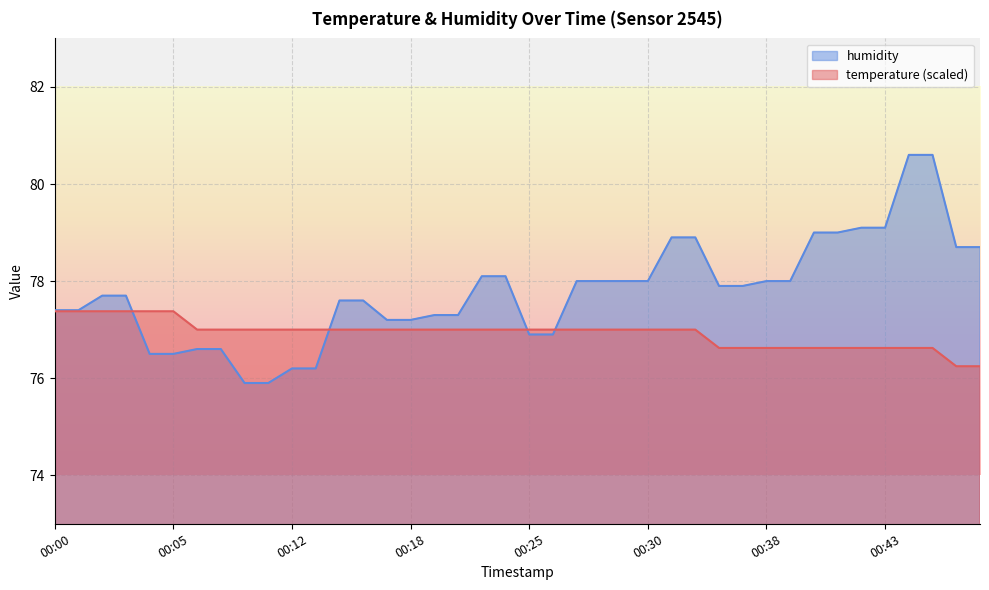

How many times do humidity and temperature cross each other?

4